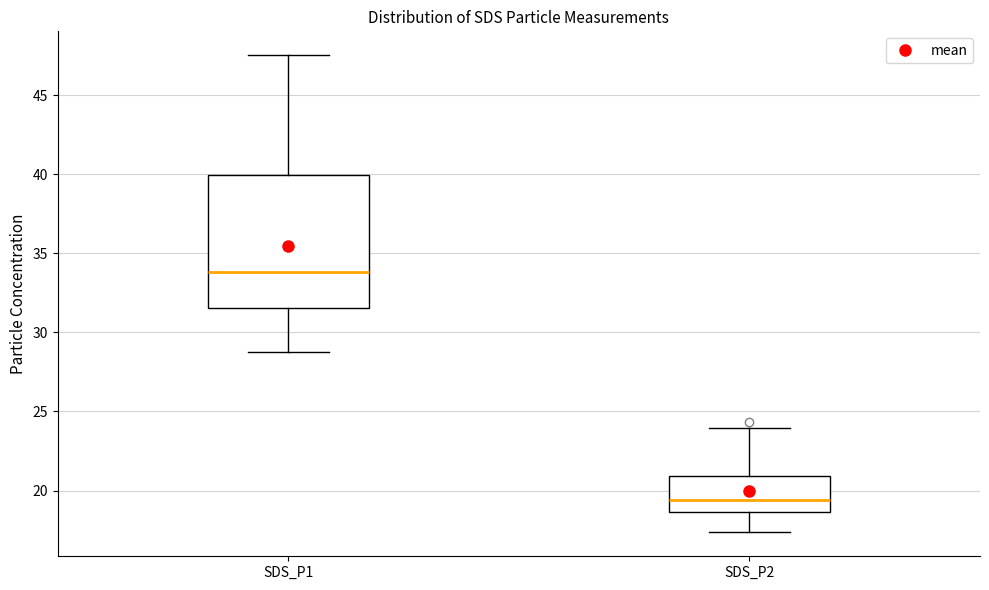

Reading left to right, transcribe this box plot: for each box, give where its median line is, the range the box spans, and where its two whiskers end, as read against the y-axis. The values are not printed on the chart, so give them approximately, as read against the axis.

SDS_P1: median 34.0, box 31.5 to 40.0, whiskers 28.5 to 47.5
SDS_P2: median 19.5, box 18.5 to 21.0, whiskers 17.5 to 24.0